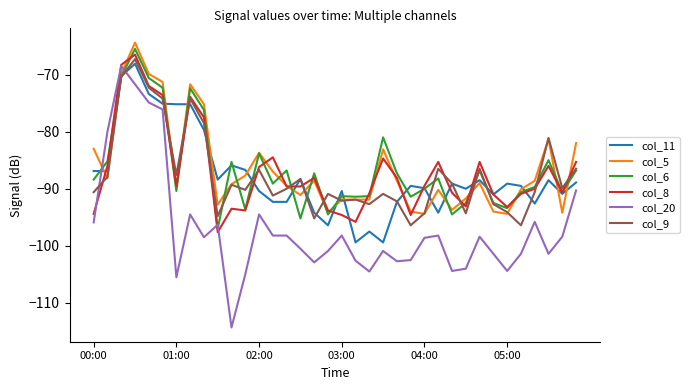

Which series has the largest range (max minus min)?

col_20